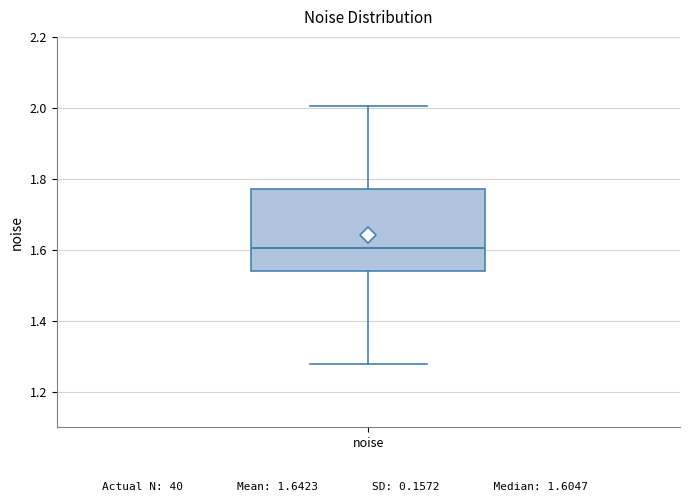

Read this box plot against the y-axis: the position of the median line, the range covered by the box, and the ends of both whiskers. The values are not printed on the chart, so give them approximately, as read against the axis.

median 1.60, box 1.54 to 1.78, whiskers 1.28 to 2.00